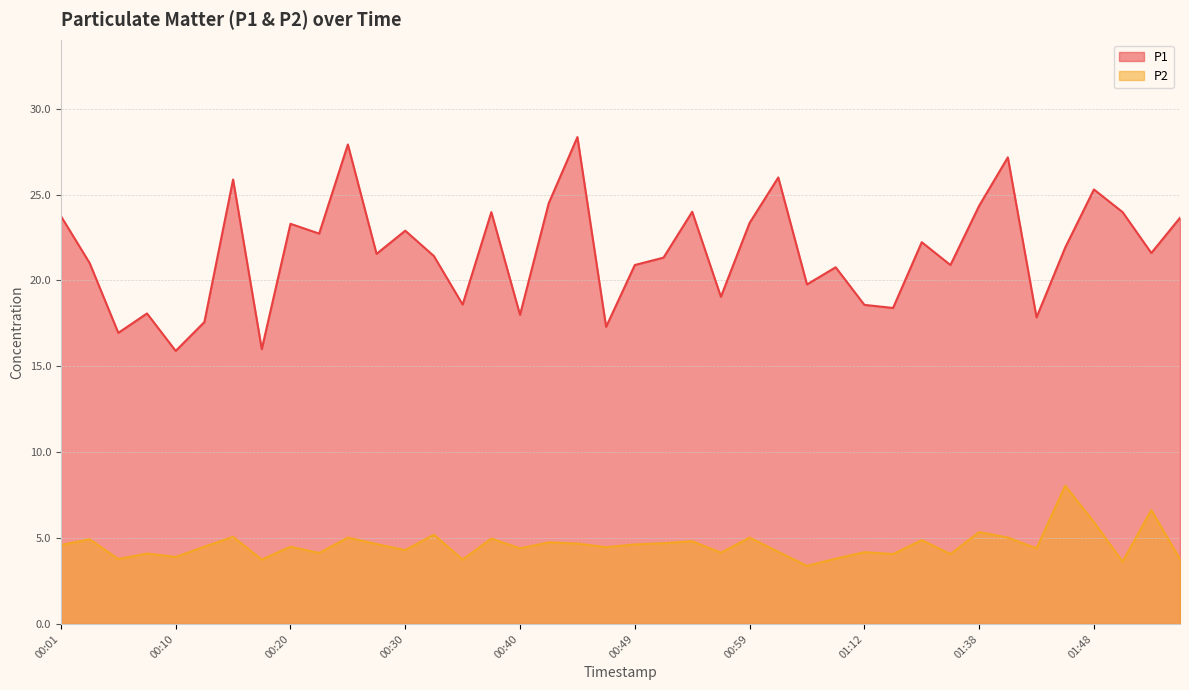

What is the average value of the P2 series?

4.6